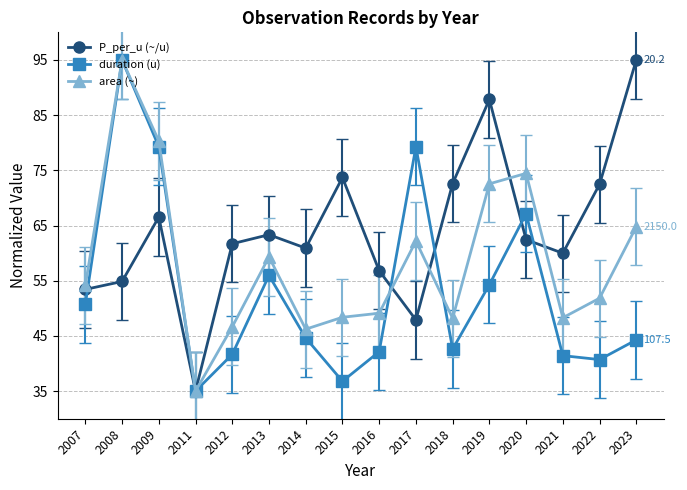

Does the chart display data point markers on the line(s)?

Yes